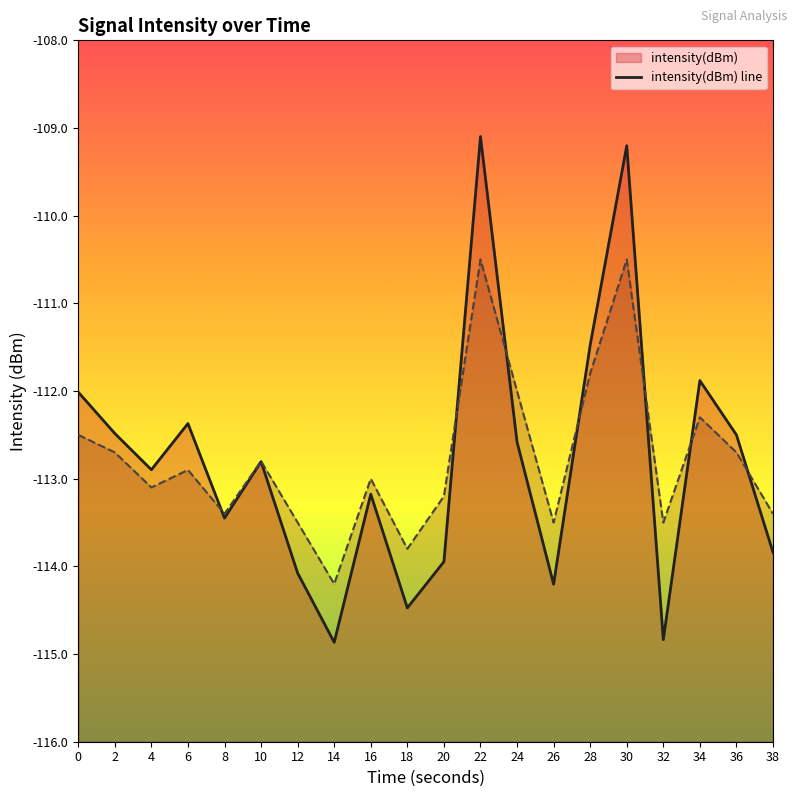

Which category has the highest value across all series?

22